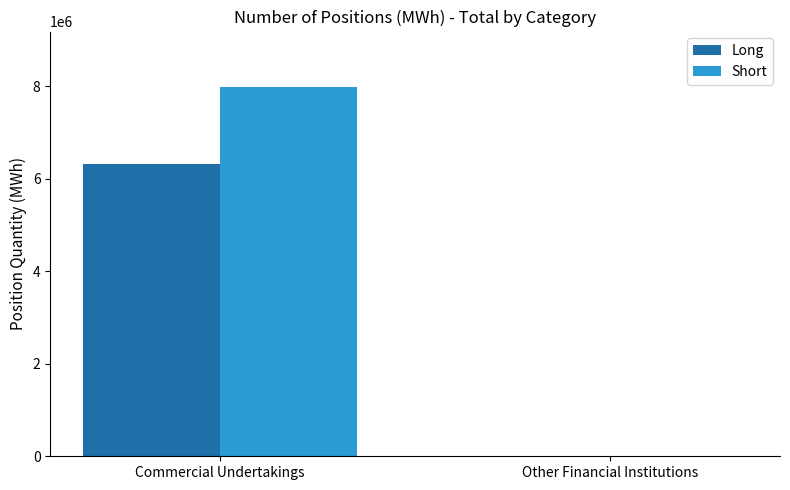

Is it true that Long equals 1938872 at Commercial Undertakings?

False